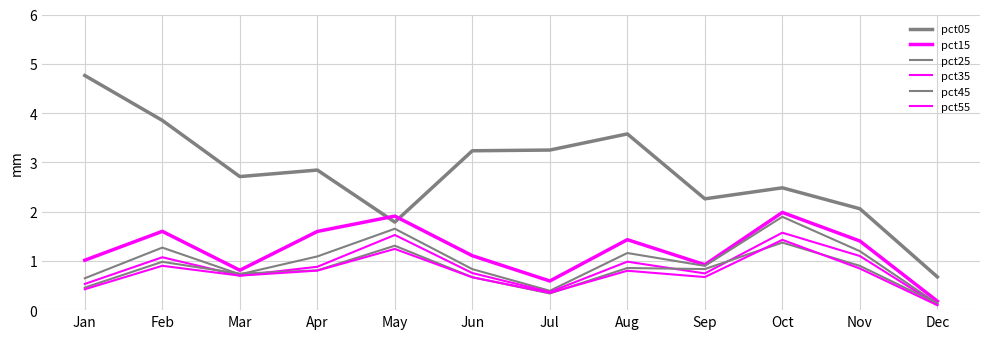

Is it true that pct05 equals 4.7 at Jun?

False